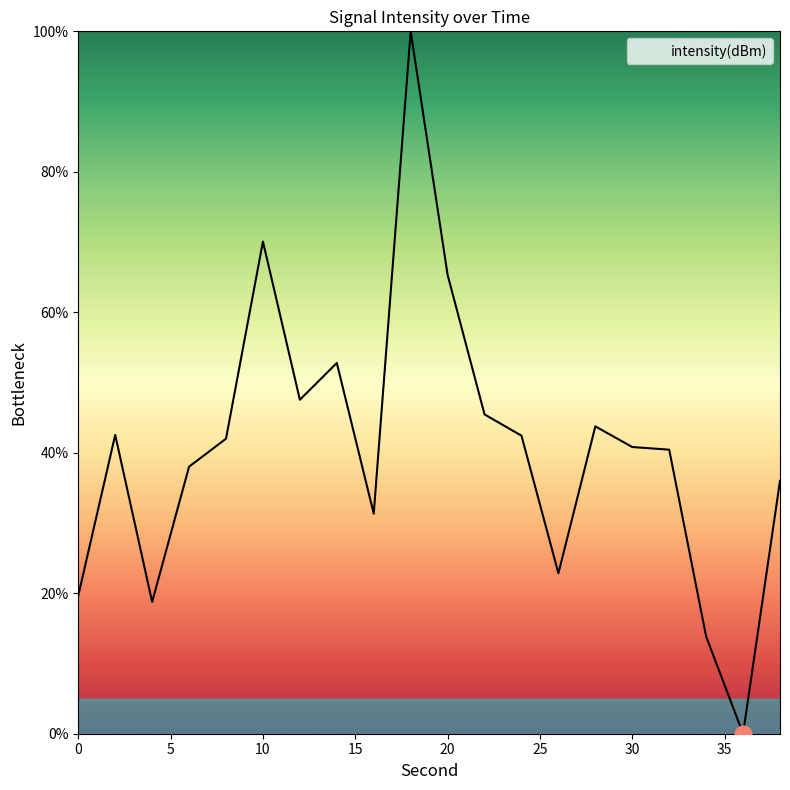

What is the difference between the second highest and second lowest values?

56.2